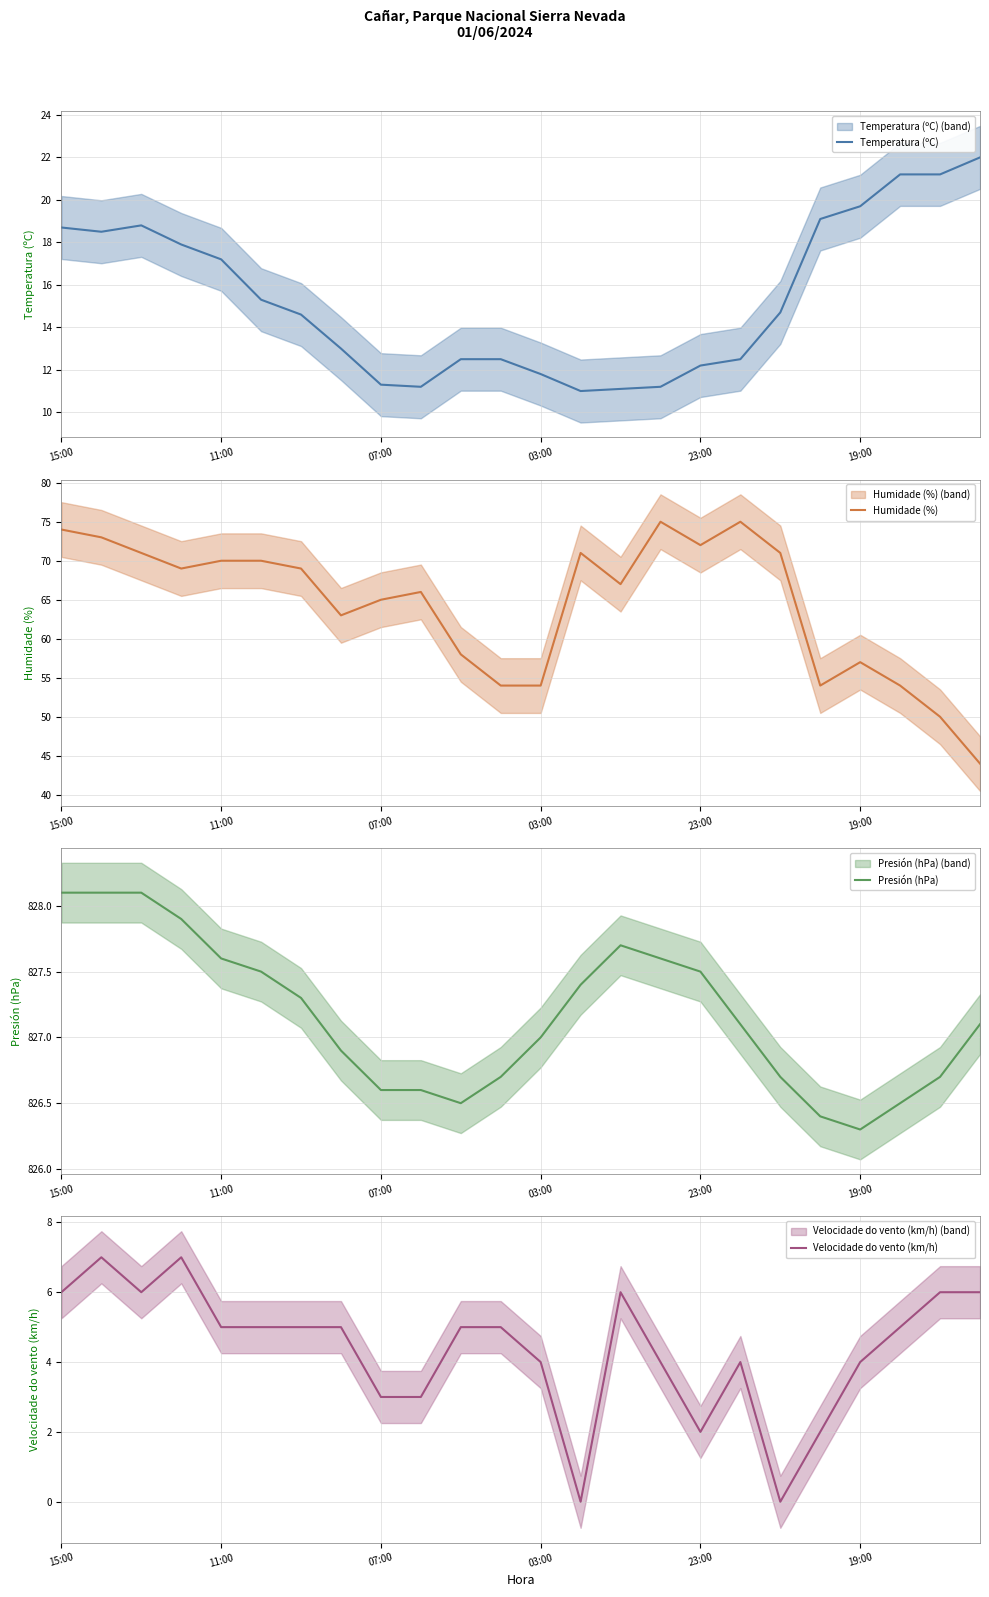

What is the lowest value of the Temperatura (ºC) series?

11.0